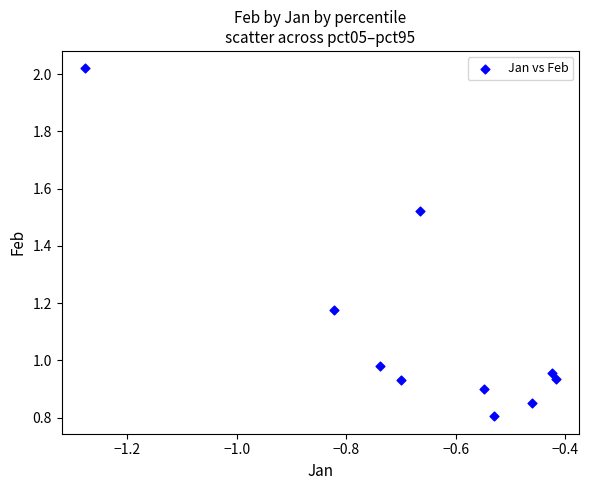

What is the average Y value?

1.1